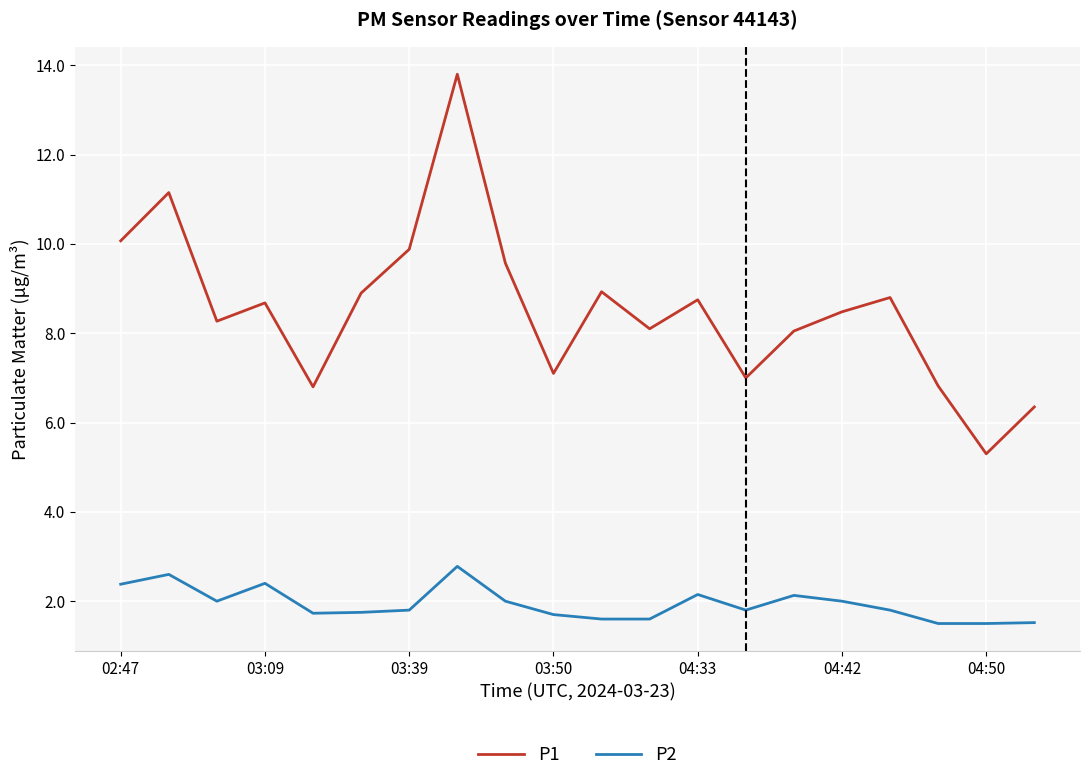

True or false: P1 and P2 intersect in this chart.

False